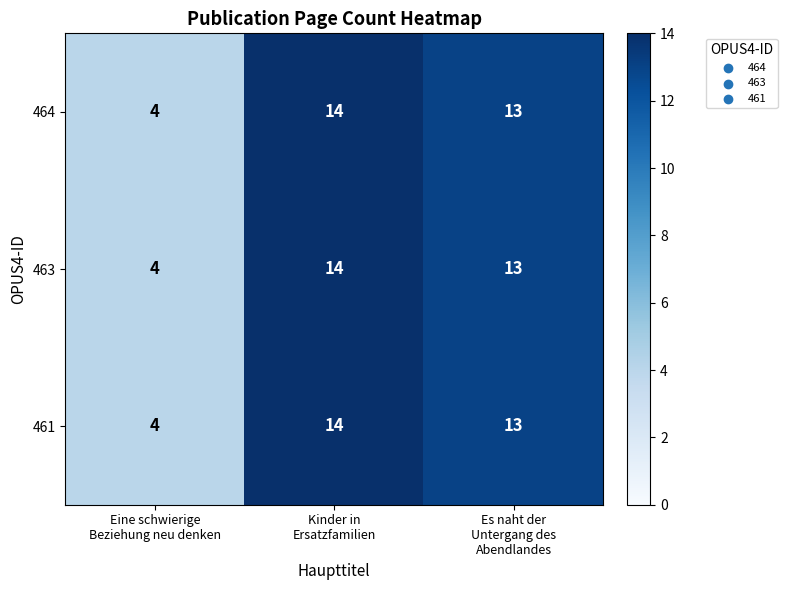

Count the 464 values in the range 4 to 14.

3